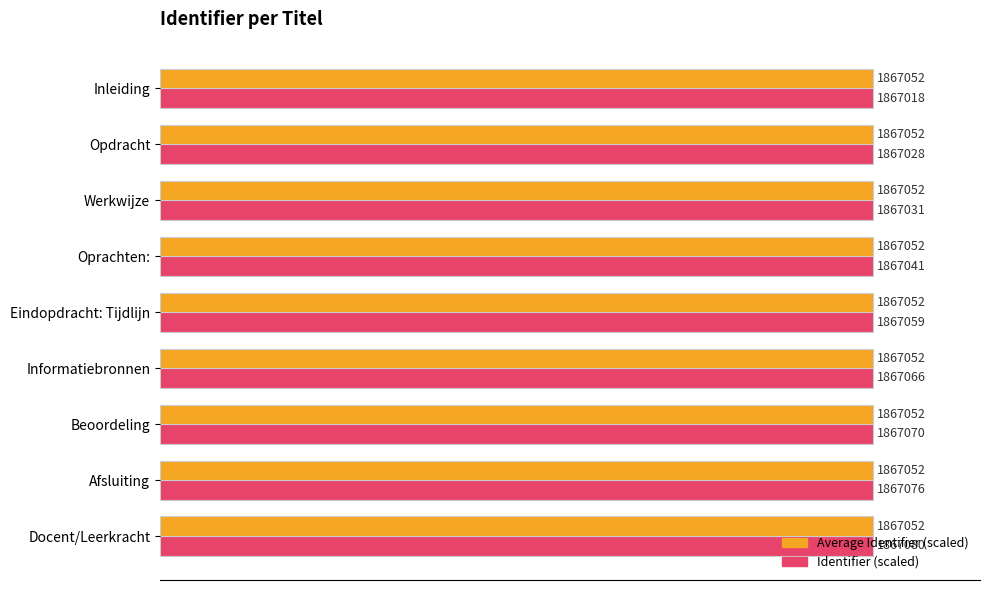

What are all the series names shown in the legend?

Average Identifier (scaled), Identifier (scaled)